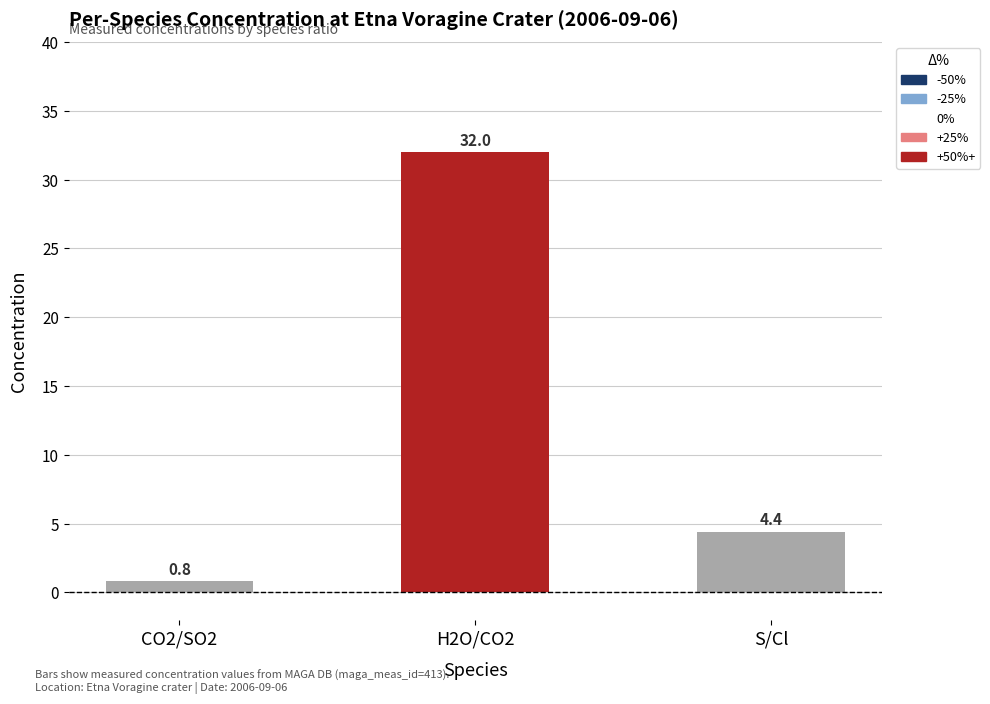

True or false: the data shows 7.3 at S/Cl.

False